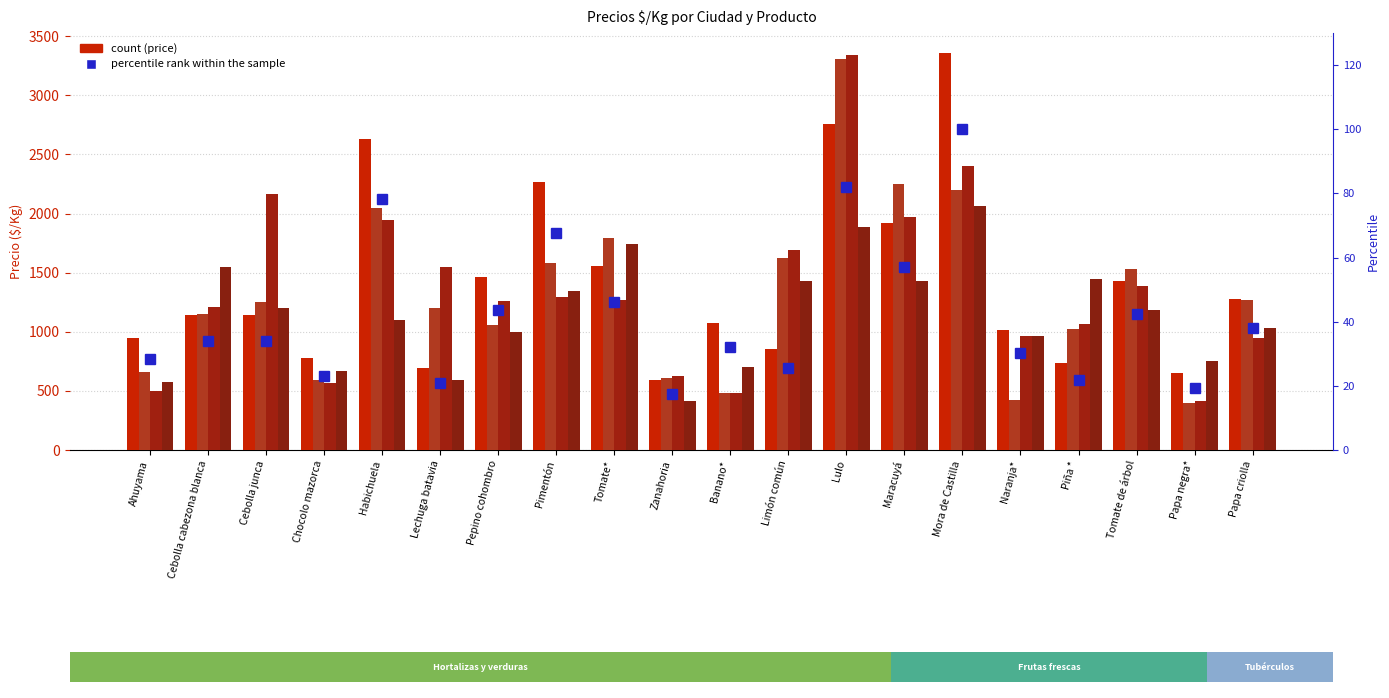

What is the spread (max minus min) of values at Pepino cohombro?

1423.3